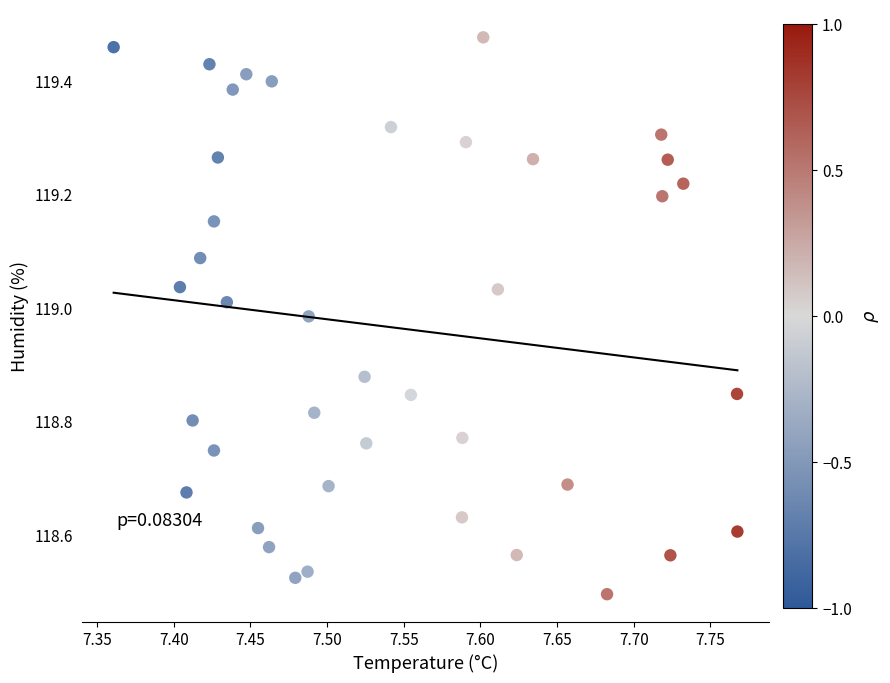

What is the range of X values (max minus min)?

0.4